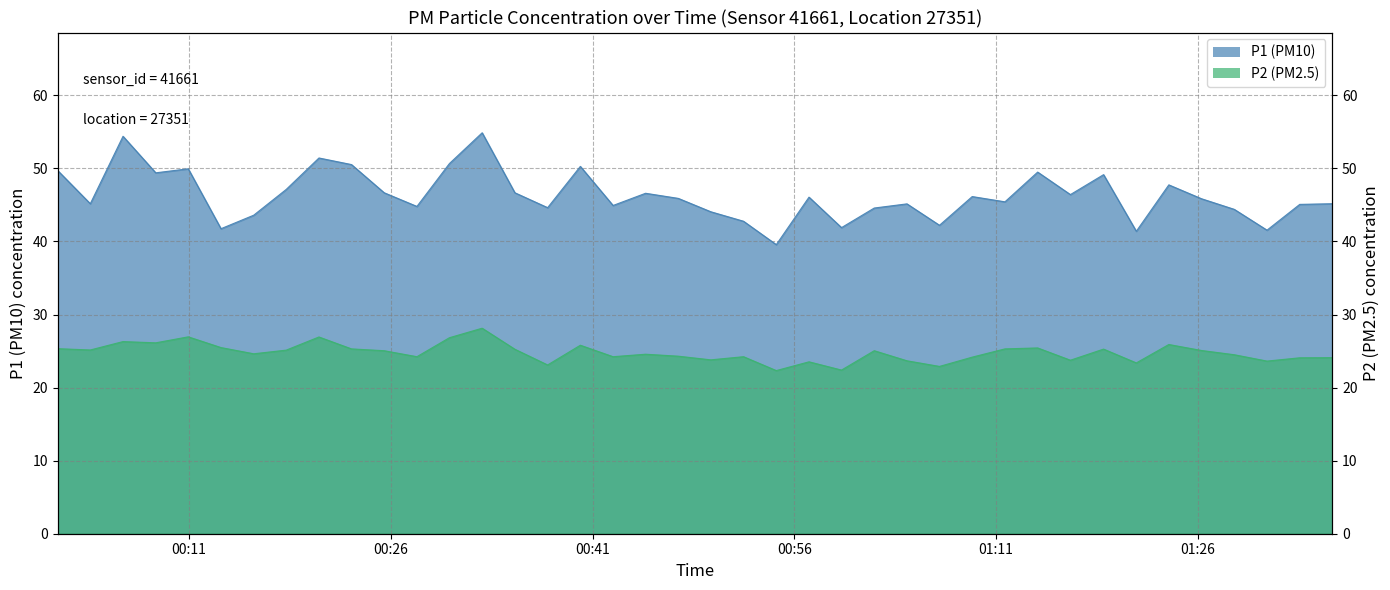

True or false: P2 and P1 cross at least once.

False